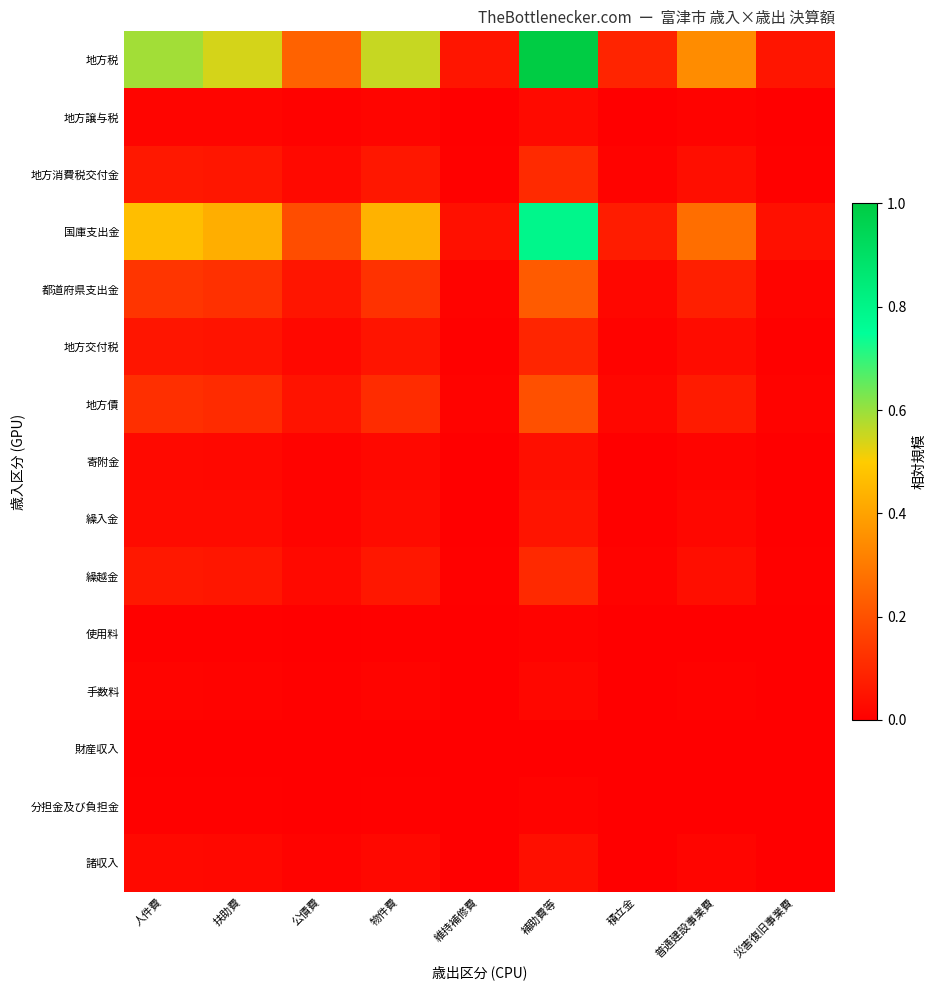

Reading left to right, what are all the values shown in this chart?

地方税: 人件費=0.6	扶助費=0.5	公債費=0.2	物件費=0.6	維持補修費=0.1	補助費等=1.0	積立金=0.1	普通建設事業費=0.3	災害復旧事業費=0.1
地方譲与税: 人件費=0.0	扶助費=0.0	公債費=0.0	物件費=0.0	維持補修費=0.0	補助費等=0.0	積立金=0.0	普通建設事業費=0.0	災害復旧事業費=0.0
地方消費税交付金: 人件費=0.1	扶助費=0.1	公債費=0.0	物件費=0.1	維持補修費=0.0	補助費等=0.1	積立金=0.0	普通建設事業費=0.0	災害復旧事業費=0.0
国庫支出金: 人件費=0.5	扶助費=0.4	公債費=0.2	物件費=0.4	維持補修費=0.0	補助費等=0.8	積立金=0.1	普通建設事業費=0.3	災害復旧事業費=0.0
都道府県支出金: 人件費=0.1	扶助費=0.1	公債費=0.1	物件費=0.1	維持補修費=0.0	補助費等=0.2	積立金=0.0	普通建設事業費=0.1	災害復旧事業費=0.0
地方交付税: 人件費=0.1	扶助費=0.0	公債費=0.0	物件費=0.1	維持補修費=0.0	補助費等=0.1	積立金=0.0	普通建設事業費=0.0	災害復旧事業費=0.0
地方債: 人件費=0.1	扶助費=0.1	公債費=0.0	物件費=0.1	維持補修費=0.0	補助費等=0.2	積立金=0.0	普通建設事業費=0.1	災害復旧事業費=0.0
寄附金: 人件費=0.0	扶助費=0.0	公債費=0.0	物件費=0.0	維持補修費=0.0	補助費等=0.0	積立金=0.0	普通建設事業費=0.0	災害復旧事業費=0.0
繰入金: 人件費=0.0	扶助費=0.0	公債費=0.0	物件費=0.0	維持補修費=0.0	補助費等=0.1	積立金=0.0	普通建設事業費=0.0	災害復旧事業費=0.0
繰越金: 人件費=0.1	扶助費=0.1	公債費=0.0	物件費=0.1	維持補修費=0.0	補助費等=0.1	積立金=0.0	普通建設事業費=0.0	災害復旧事業費=0.0
使用料: 人件費=0.0	扶助費=0.0	公債費=0.0	物件費=0.0	維持補修費=0.0	補助費等=0.0	積立金=0.0	普通建設事業費=0.0	災害復旧事業費=0.0
手数料: 人件費=0.0	扶助費=0.0	公債費=0.0	物件費=0.0	維持補修費=0.0	補助費等=0.0	積立金=0.0	普通建設事業費=0.0	災害復旧事業費=0.0
財産収入: 人件費=0.0	扶助費=0.0	公債費=0.0	物件費=0.0	維持補修費=0.0	補助費等=0.0	積立金=0.0	普通建設事業費=0.0	災害復旧事業費=0.0
分担金及び負担金: 人件費=0.0	扶助費=0.0	公債費=0.0	物件費=0.0	維持補修費=0.0	補助費等=0.0	積立金=0.0	普通建設事業費=0.0	災害復旧事業費=0.0
諸収入: 人件費=0.0	扶助費=0.0	公債費=0.0	物件費=0.0	維持補修費=0.0	補助費等=0.0	積立金=0.0	普通建設事業費=0.0	災害復旧事業費=0.0